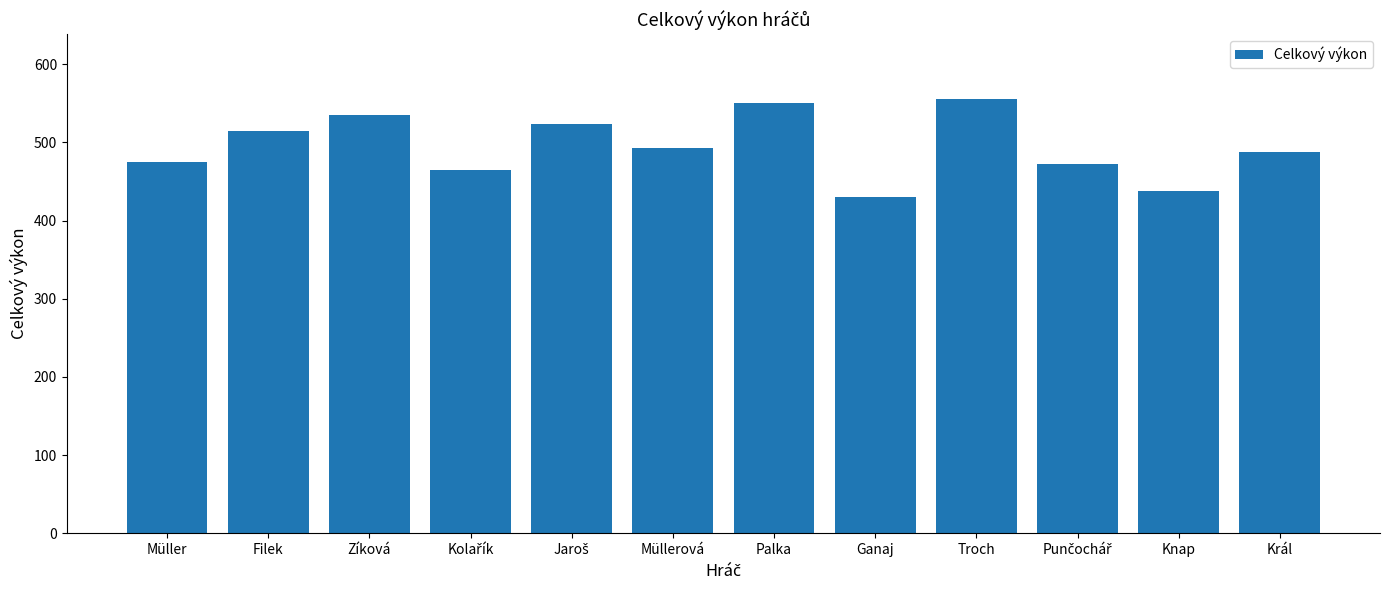

Which category has the lowest value across all series?

Ganaj